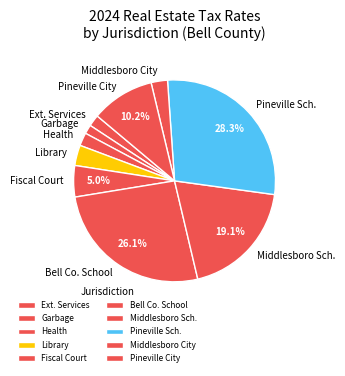

Combined, do Middlesboro City and Pineville City account for over 50%?

No